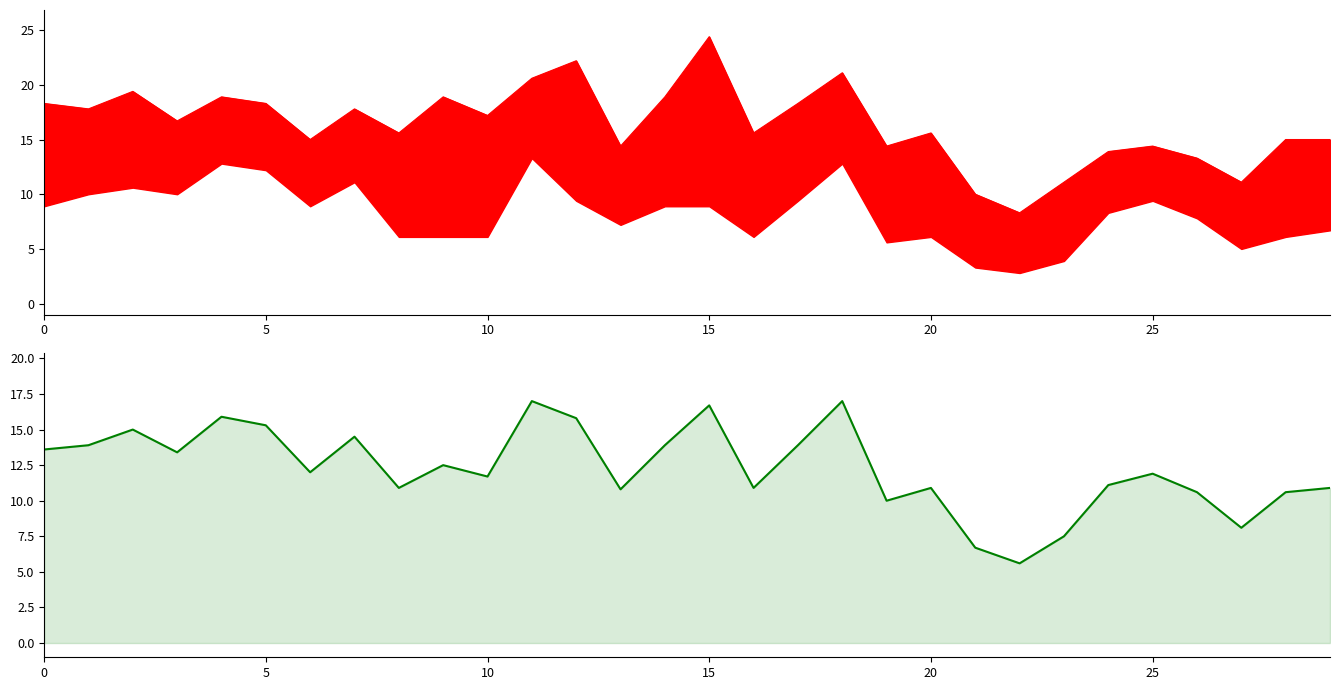

What is the difference between the Heat Deg Days (°C) values at 18 and 29?

6.1